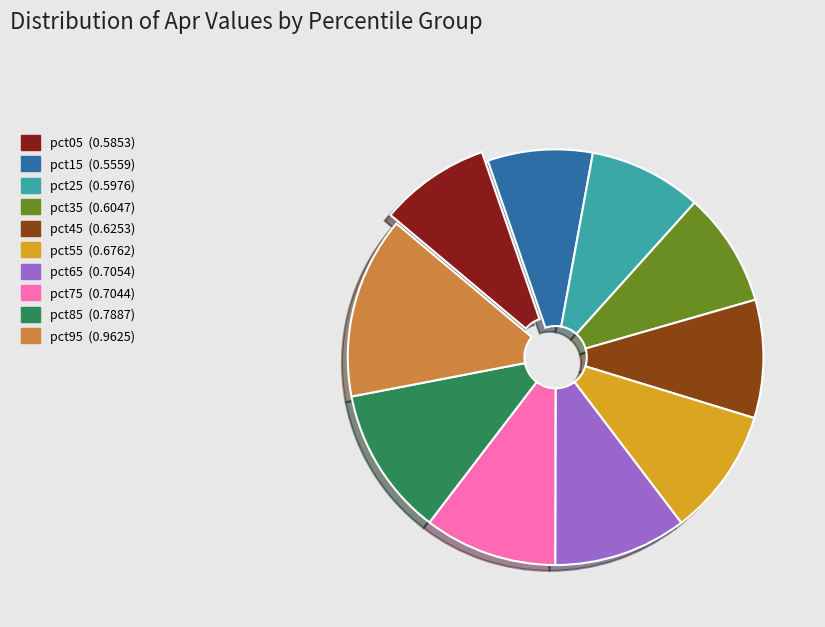

Is it true that pct95 is 2% of the pie?

False